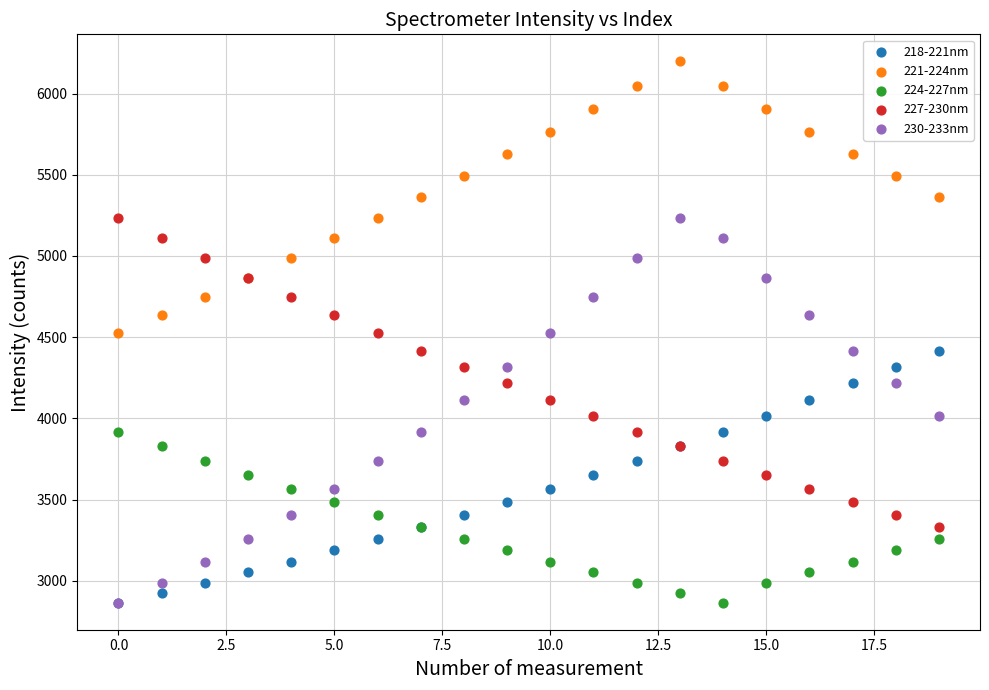

What are all the series names shown in the legend?

218-221nm, 221-224nm, 224-227nm, 227-230nm, 230-233nm